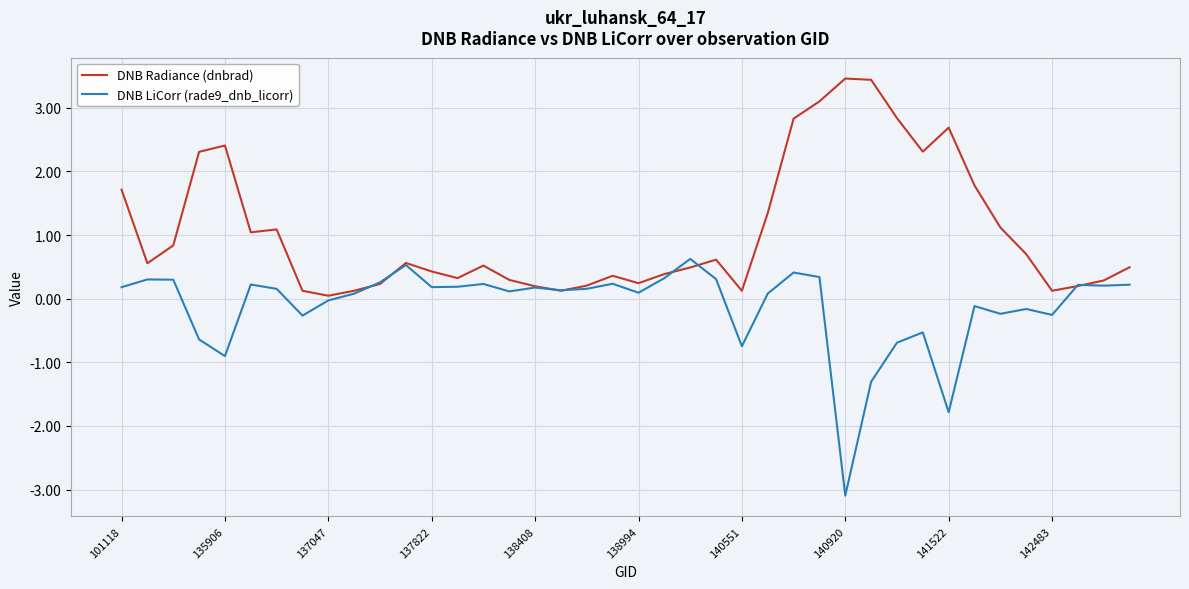

What is the minimum value shown in the chart?

-3.1